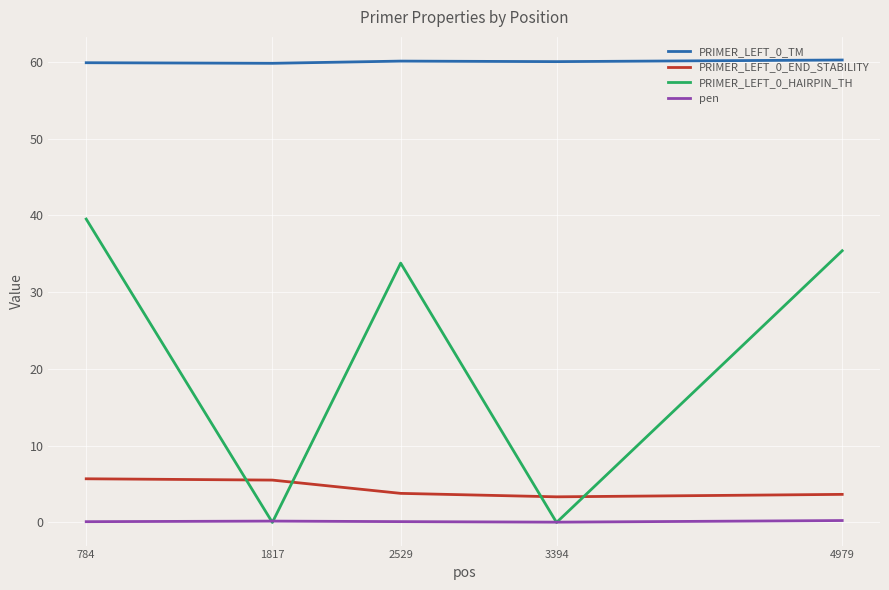

At which label does PRIMER_LEFT_0_HAIRPIN_TH first exceed 33?

784